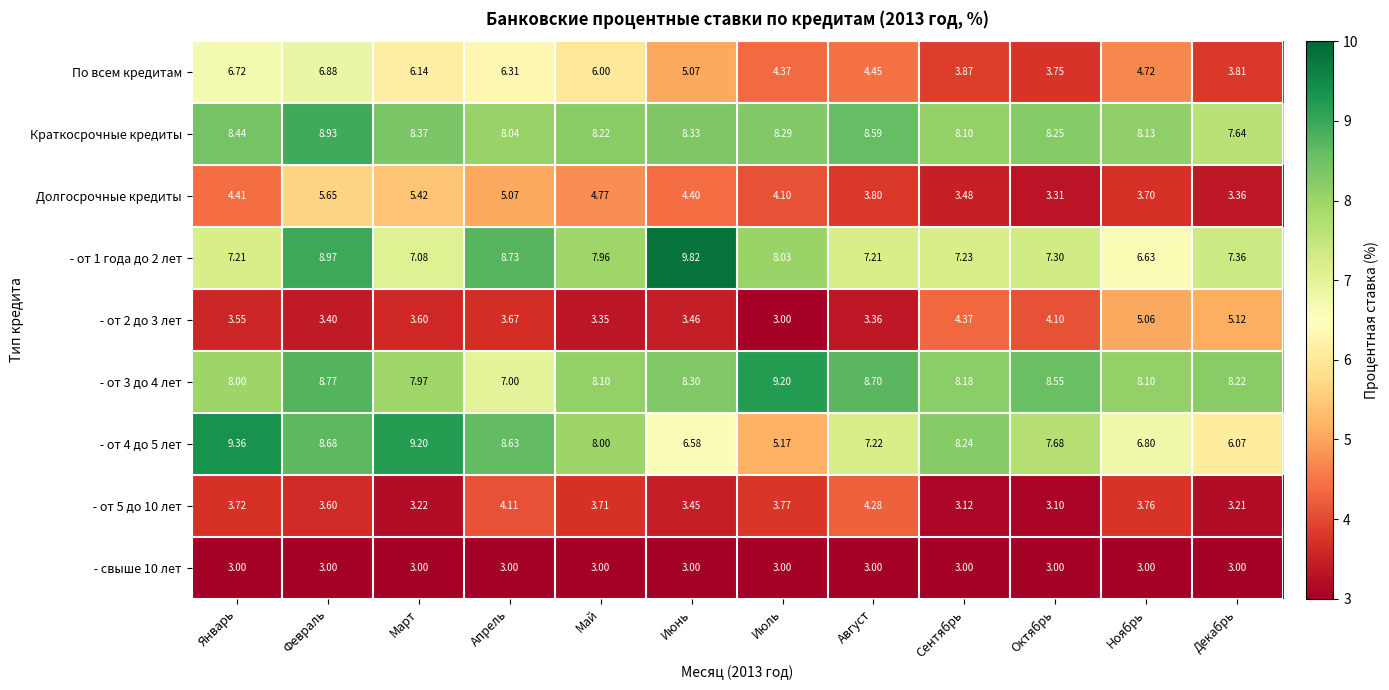

Which category has the highest value across all series?

Июнь